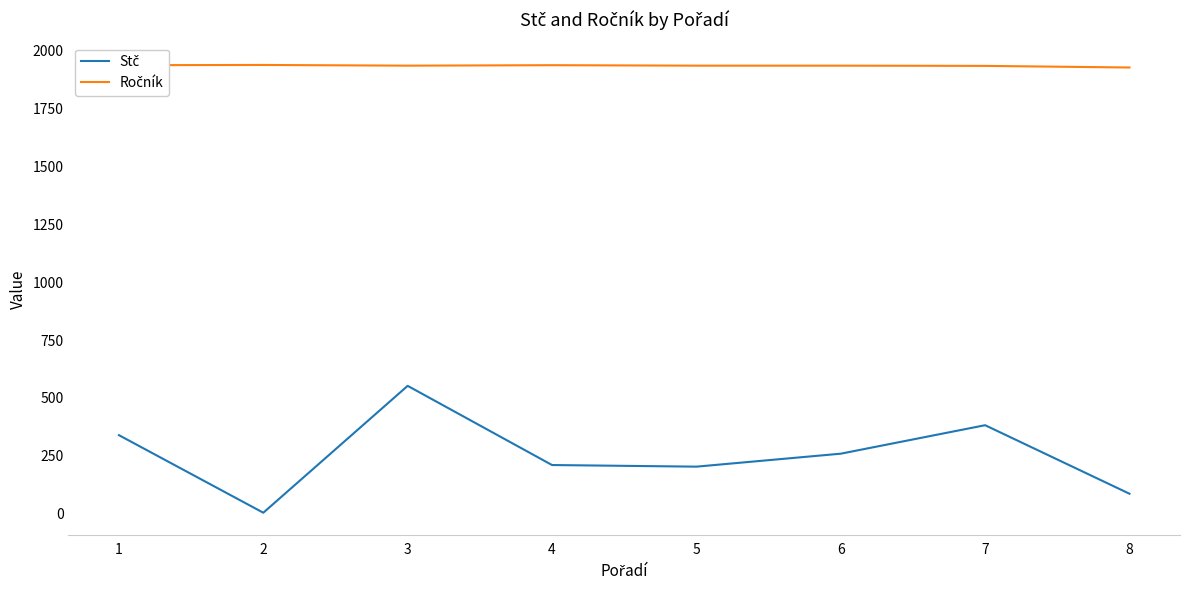

What is the maximum value shown in the chart?

1938